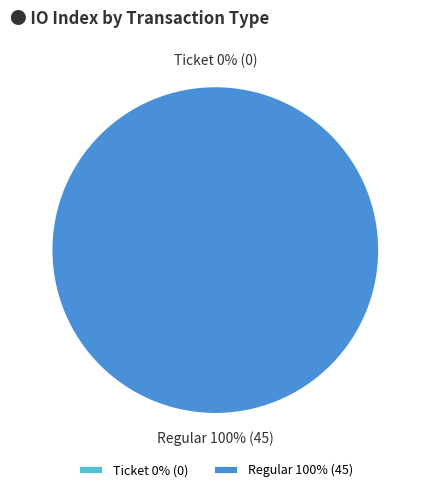

Which category has the biggest portion of the pie?

tx_type_Regular